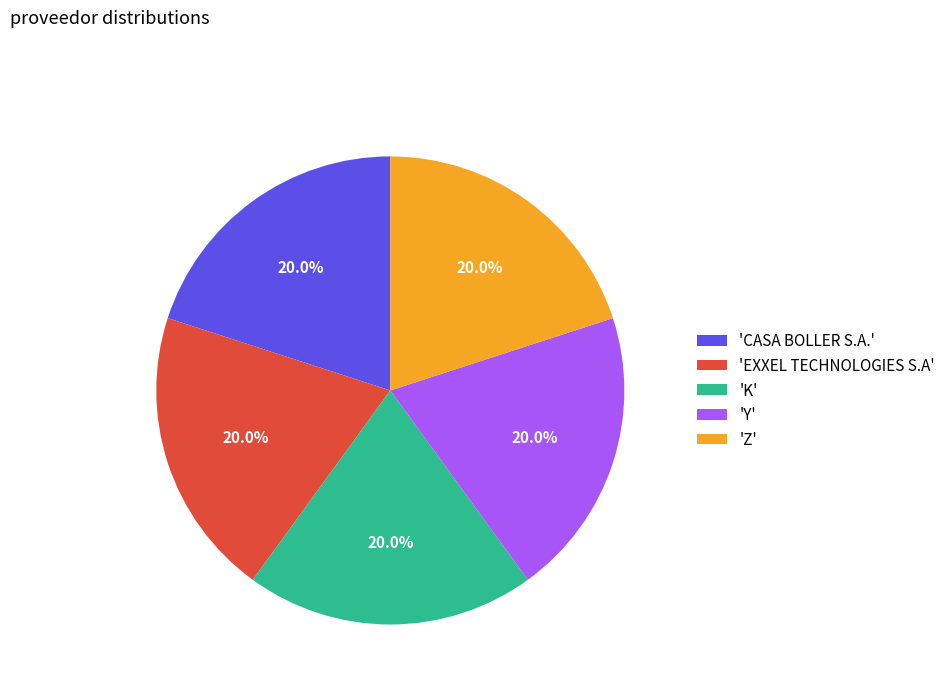

Is there a majority slice in this chart?

No